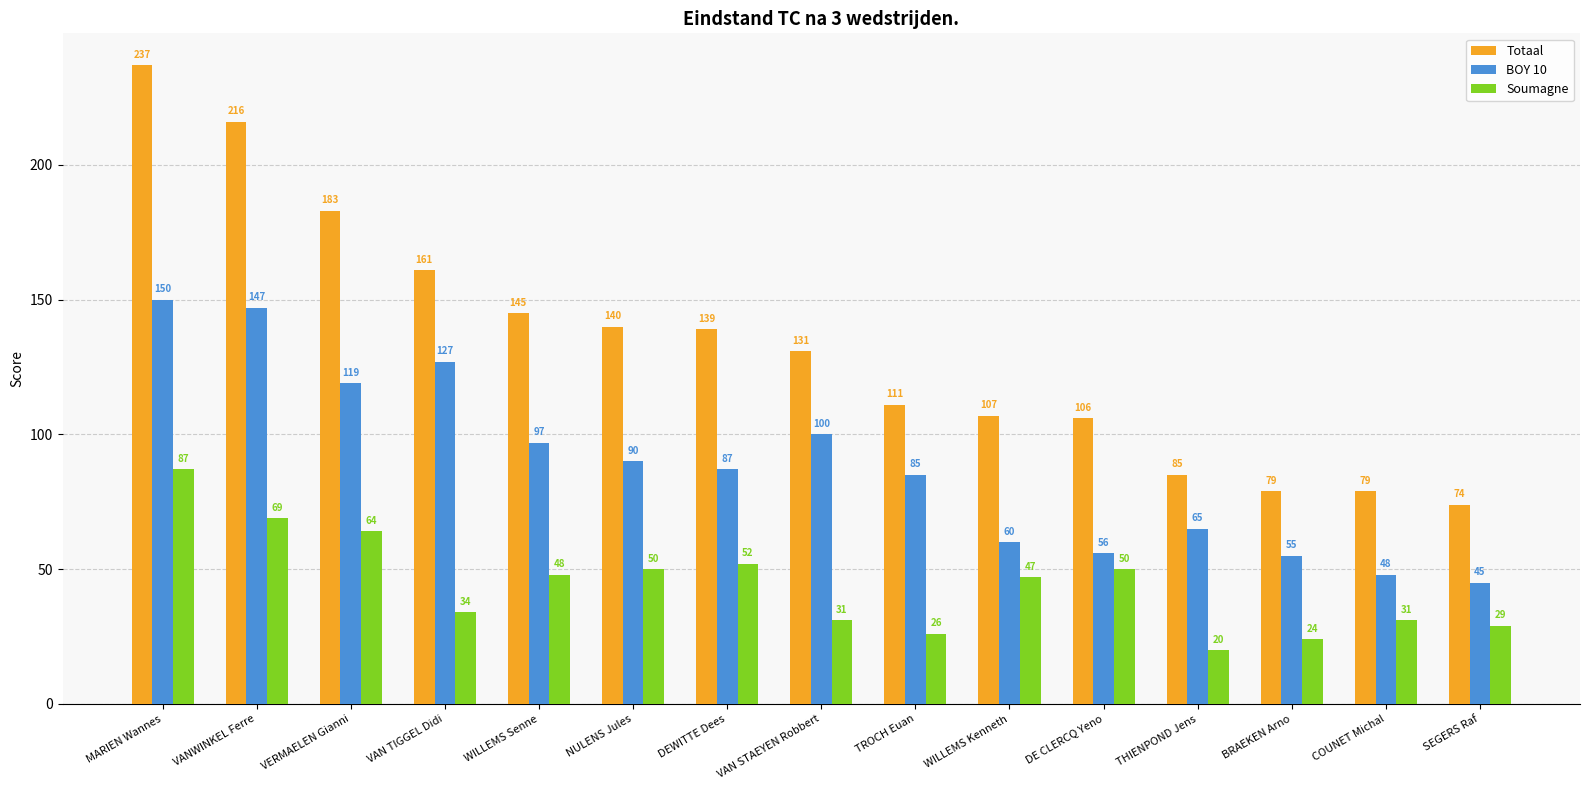

What is the difference between the maximum and minimum values in the BOY 10 series?

105